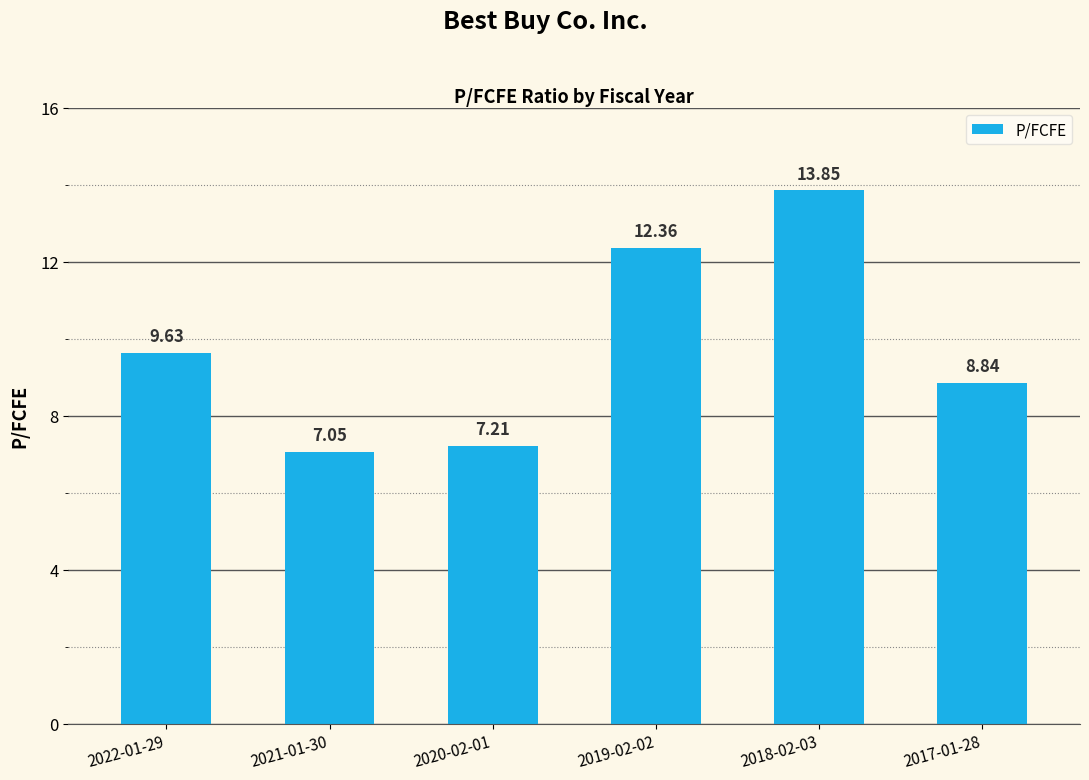

The value at 2017-01-28 is 8.8. True or false?

True